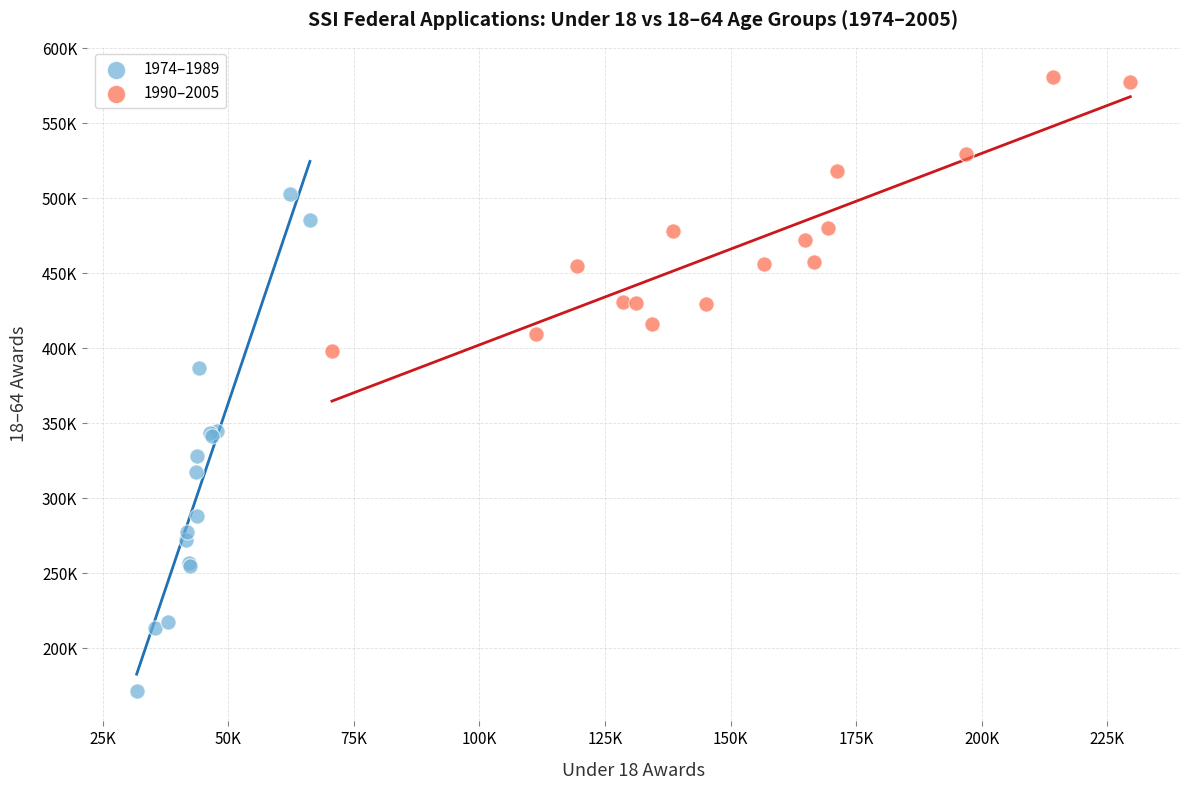

What are all the series names shown in the legend?

1974–1989, 1990–2005